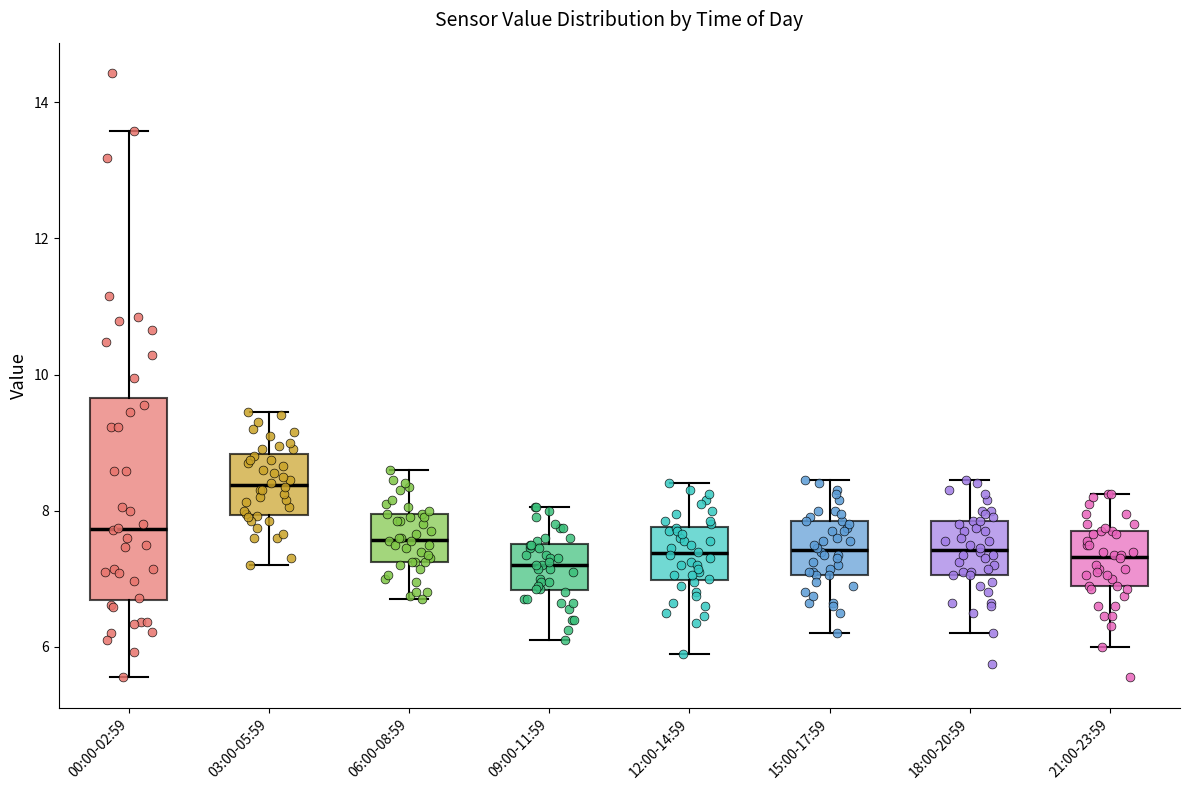

Reading left to right, read every box against the y-axis: the position of its median line, the range the box covers, and the ends of its whiskers. The values are not printed on the chart, so give them approximately, as read against the axis.

00:00-02:59: median 7.8, box 6.6 to 9.6, whiskers 5.6 to 13.6
03:00-05:59: median 8.4, box 8.0 to 8.8, whiskers 7.2 to 9.4
06:00-08:59: median 7.6, box 7.2 to 8.0, whiskers 6.8 to 8.6
09:00-11:59: median 7.2, box 6.8 to 7.6, whiskers 6.2 to 8.0
12:00-14:59: median 7.4, box 7.0 to 7.8, whiskers 6.0 to 8.4
15:00-17:59: median 7.4, box 7.0 to 7.8, whiskers 6.2 to 8.4
18:00-20:59: median 7.4, box 7.0 to 7.8, whiskers 6.2 to 8.4
21:00-23:59: median 7.4, box 6.8 to 7.8, whiskers 6.0 to 8.2